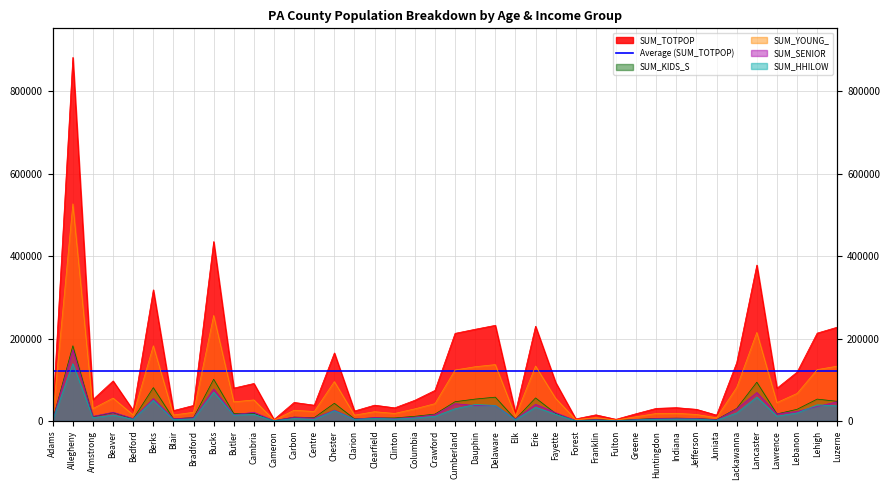

Is it true that SUM_SENIOR equals 5955 at Bedford?

True